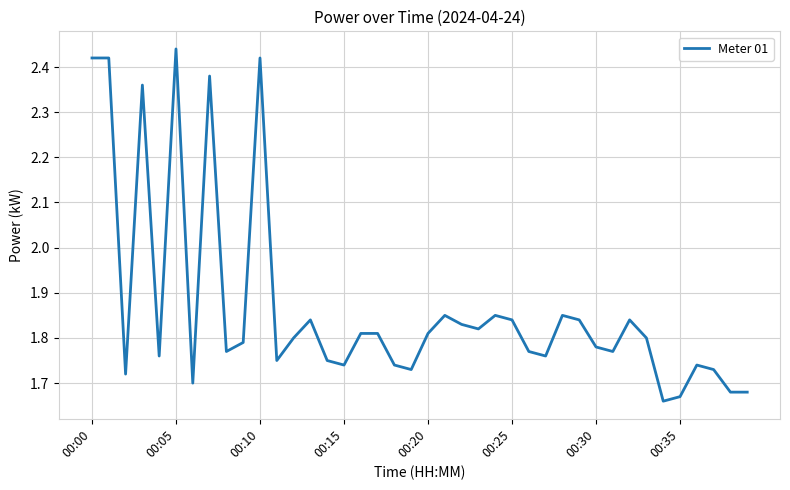

What is the difference between the maximum and minimum values?

0.8